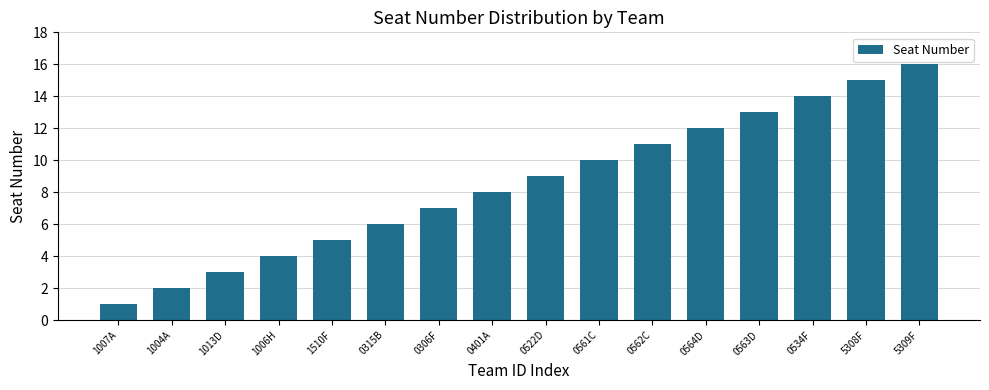

What value does the data have at 5309F?

16